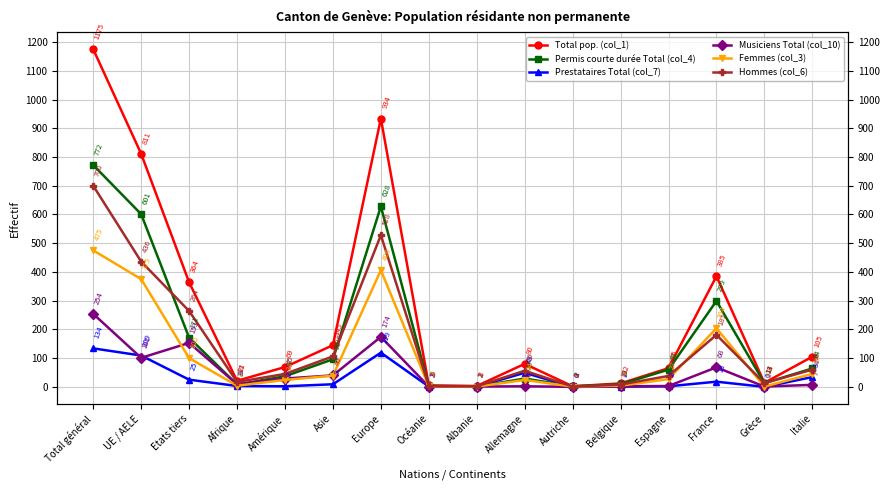

How many data points in Femmes (col_3) are above 27?

7